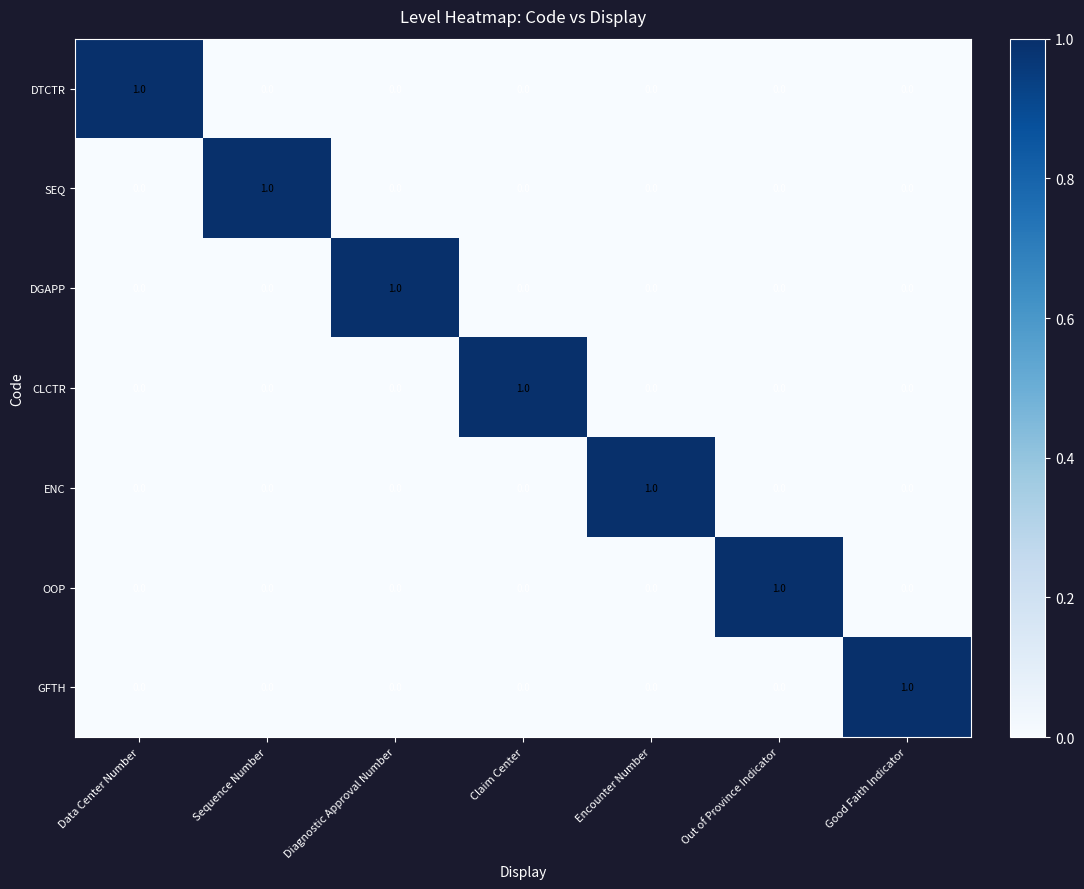

Count the CLCTR values in the range 0 to 1.

7